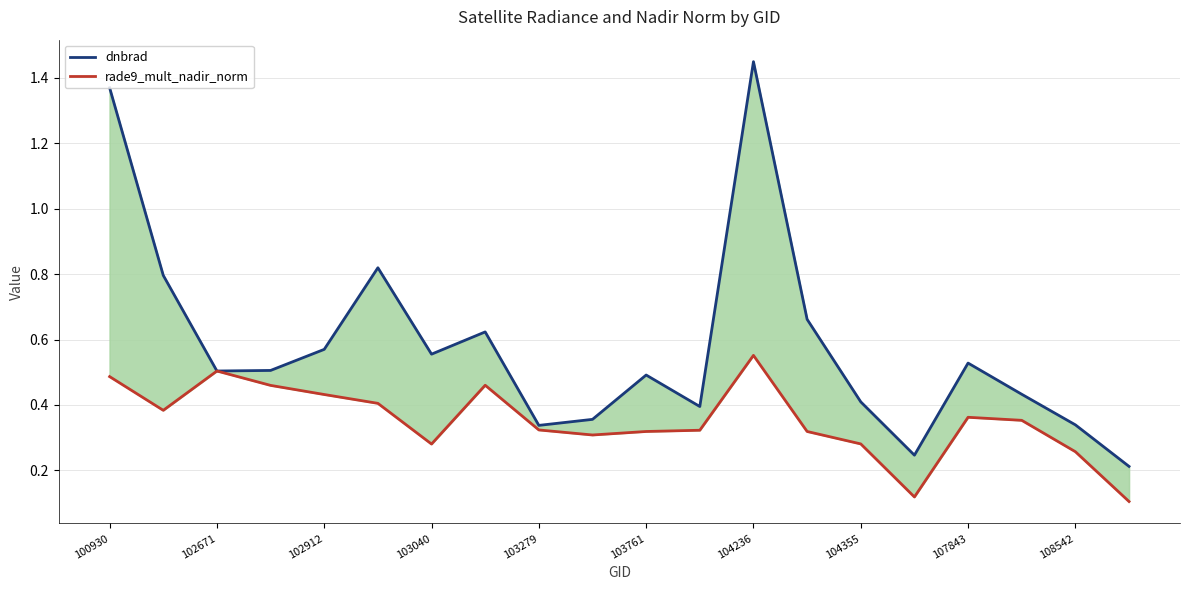

How many lines are shown in the chart?

2